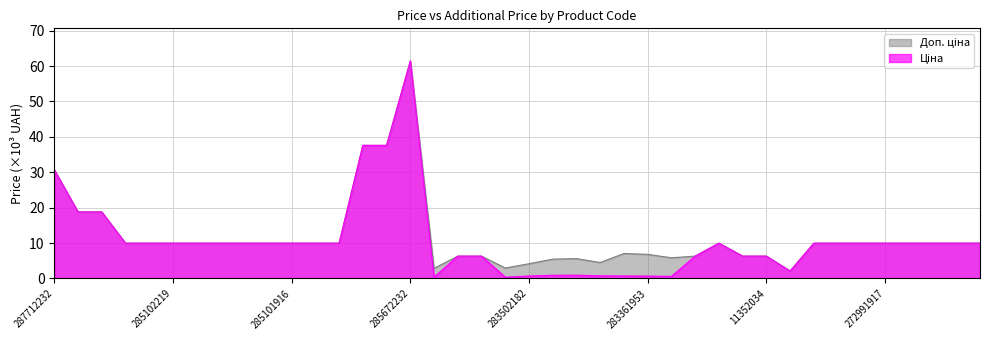

What is the sum of the Доп. ціна values at 285652231 and 283361953?

44.4